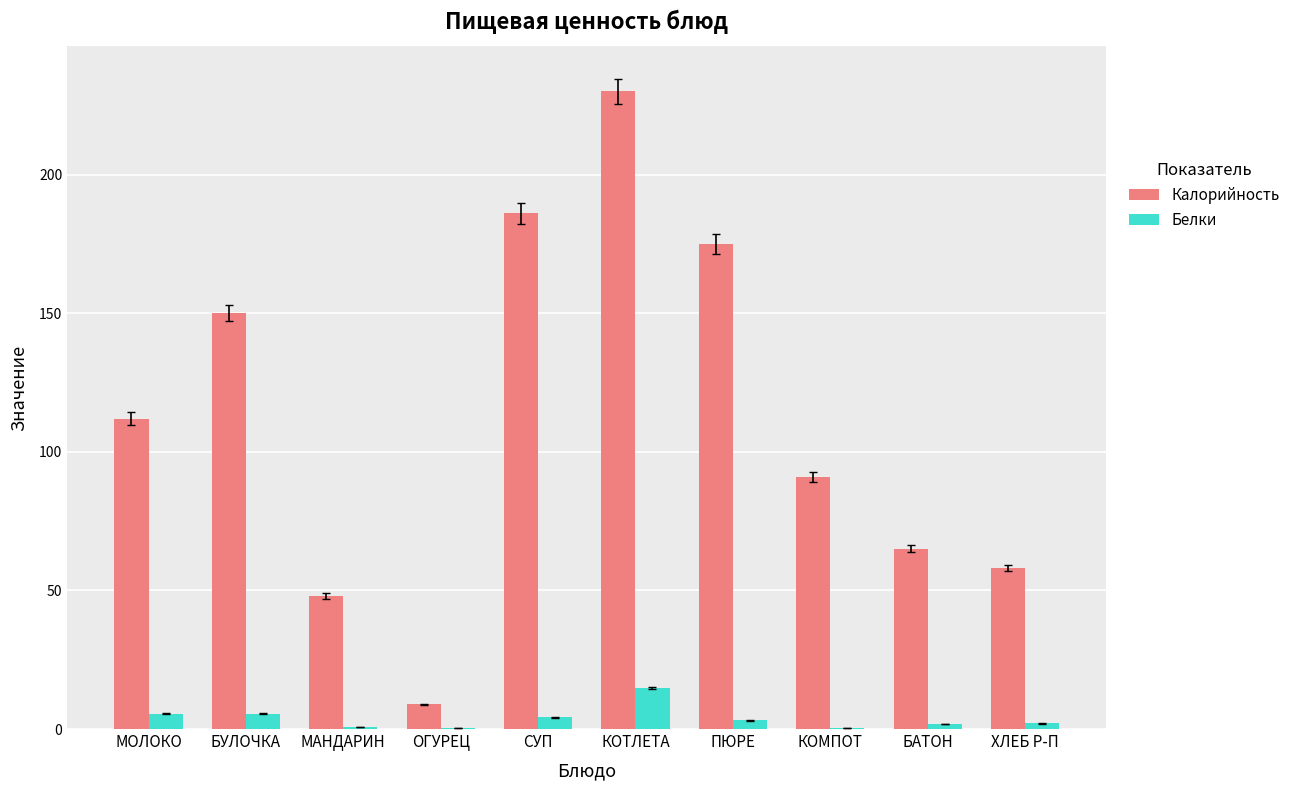

The Калорийность series shows 128.7 at СУП. True or false?

False